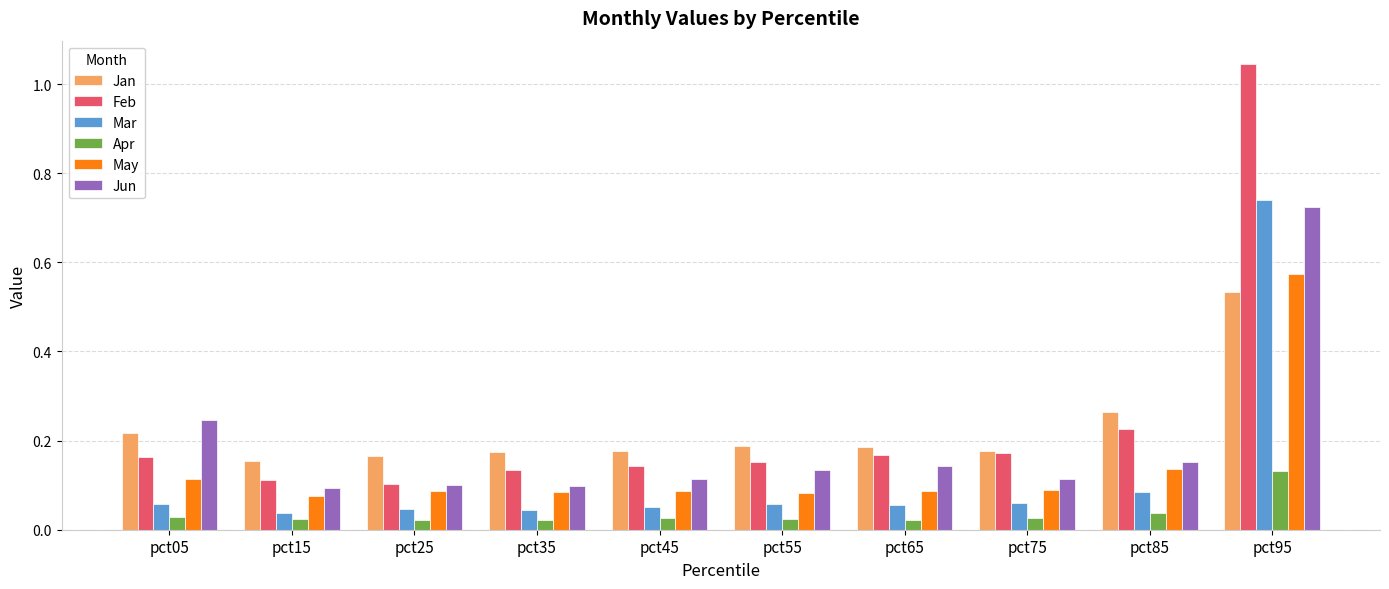

What is the sum of the Jan values at pct65 and pct75?

0.4